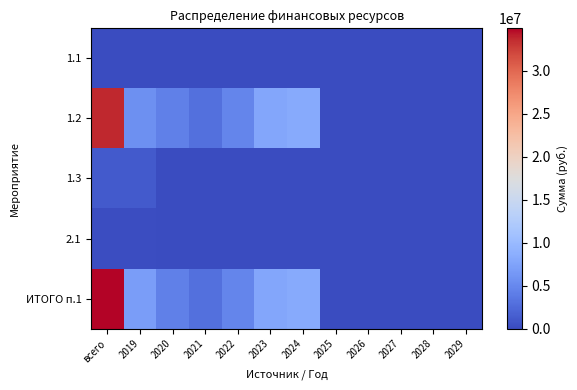

List the series in order of their peak value, highest first.

ИТОГО п.1, 1.2, 1.3, 2.1, 1.1